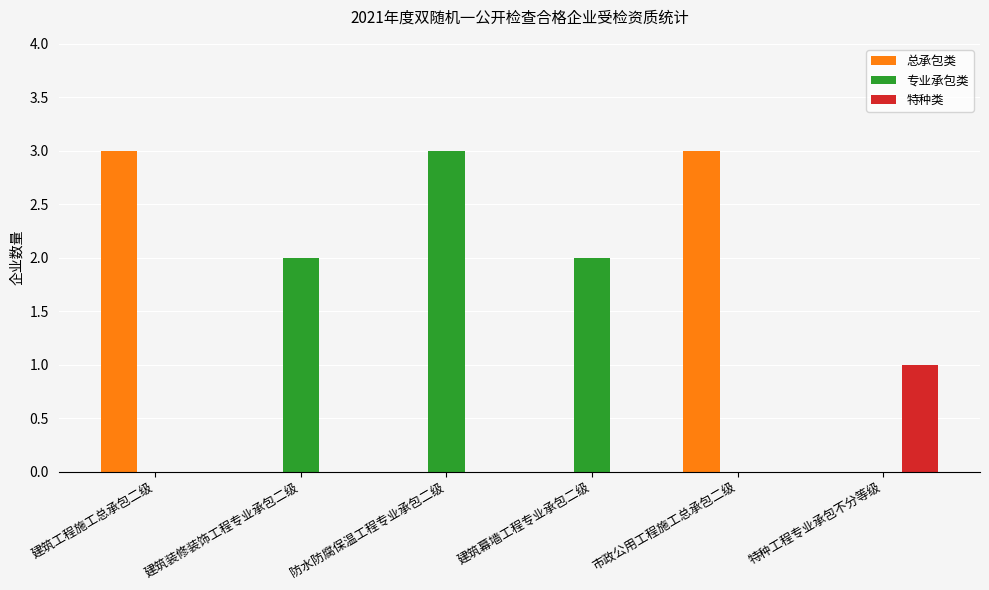

Is it true that 特种类 equals 1 at 建筑工程施工总承包二级?

False